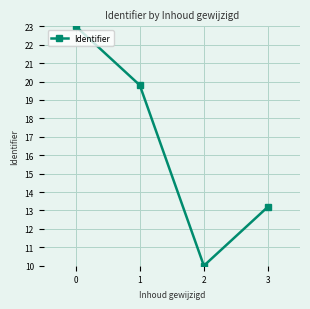

How many categories are shown in the chart?

4